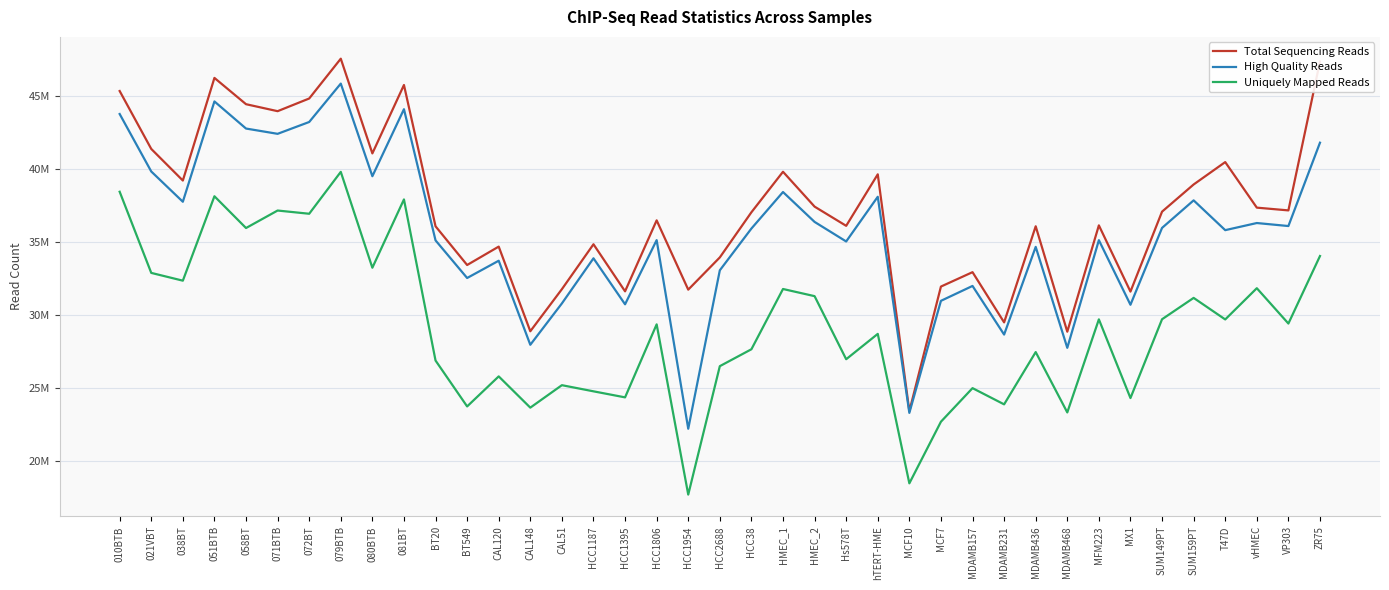

What are all the series names shown in the legend?

Total Sequencing Reads, High Quality Reads, Uniquely Mapped Reads